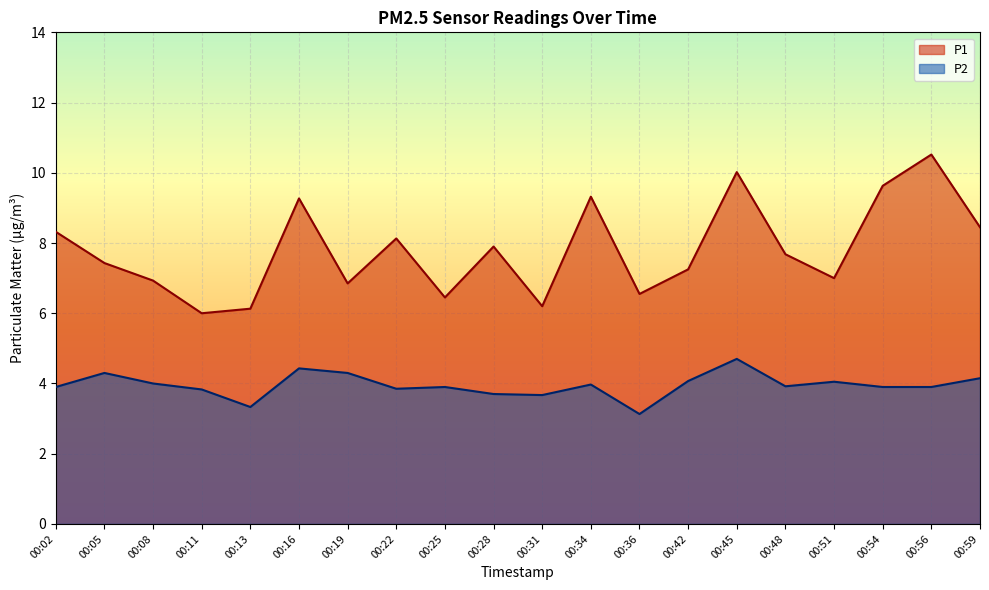

The value of P1 at 00:45 is 3.1. True or false?

False